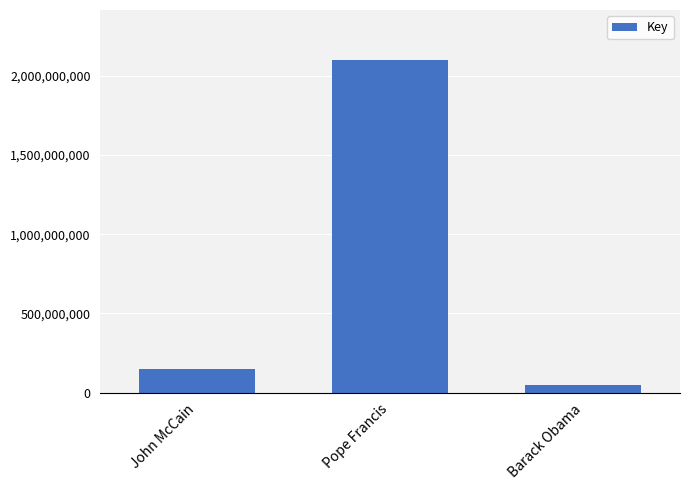

Reading right to left, extract all data points from this chart.

Barack Obama=47187131	Pope Francis=2098435672	John McCain=152349037